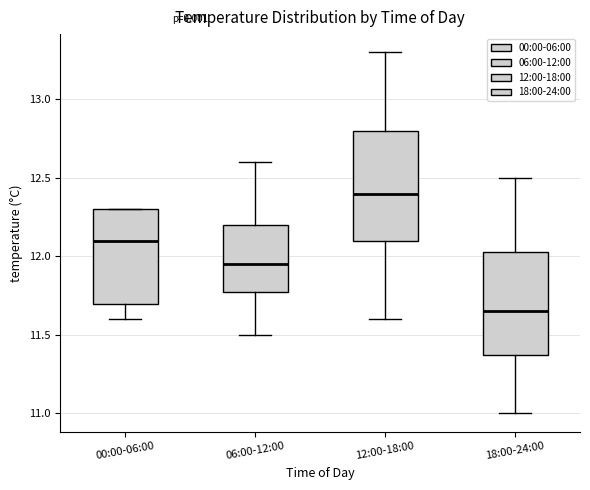

Which box is the tallest, from its lower edge to its upper edge?

12:00-18:00